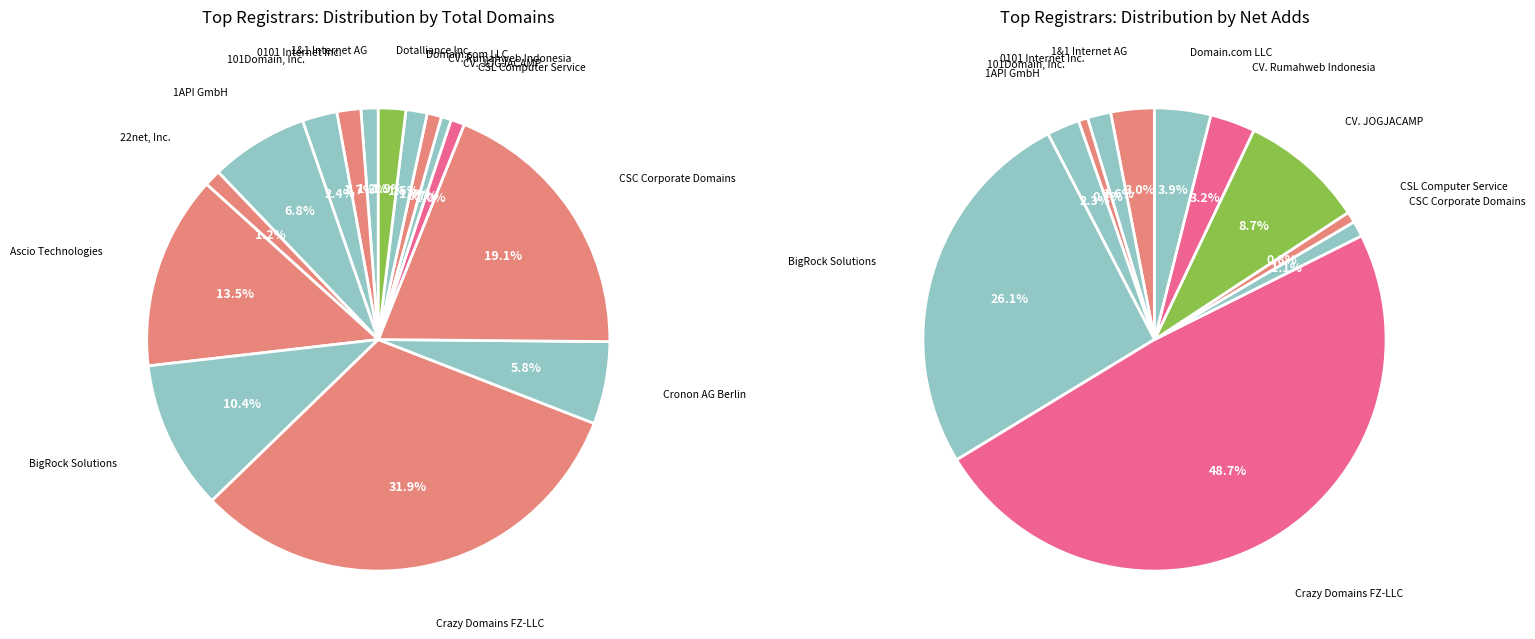

How many slices are in this pie chart?

15